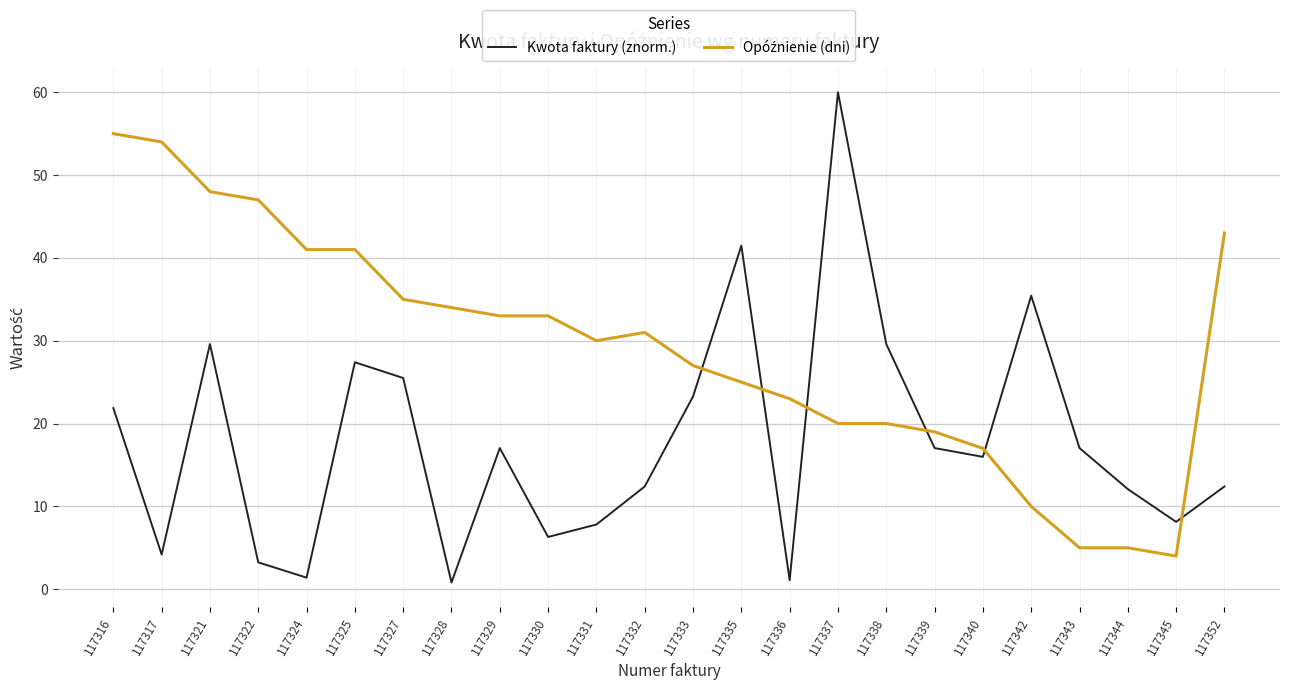

What is the total value across all series at 117317?

58.2